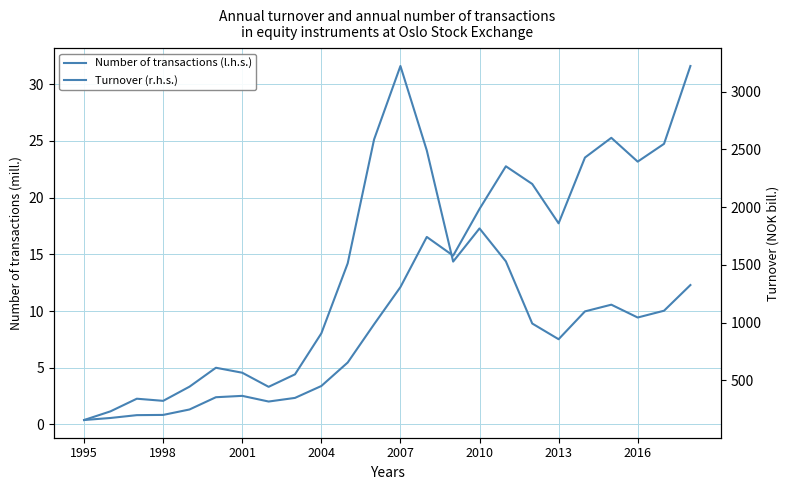

What is the total value across all series at 2004?

910.4